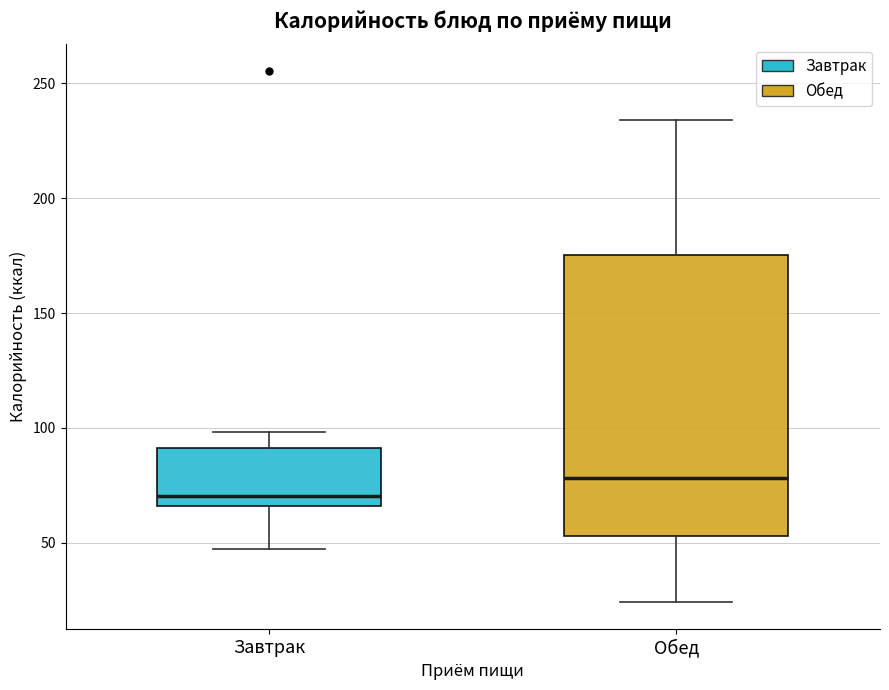

Reading left to right, transcribe this box plot: for each box, give where its median line is, the range the box spans, and where its two whiskers end, as read against the y-axis. The values are not printed on the chart, so give them approximately, as read against the axis.

Завтрак: median 70, box 65 to 90, whiskers 45 to 100
Обед: median 80, box 55 to 175, whiskers 25 to 235